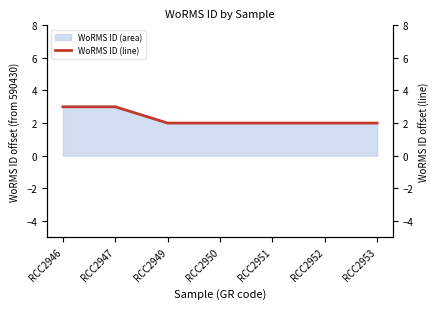

What is the value of the 6th point from the left?

2